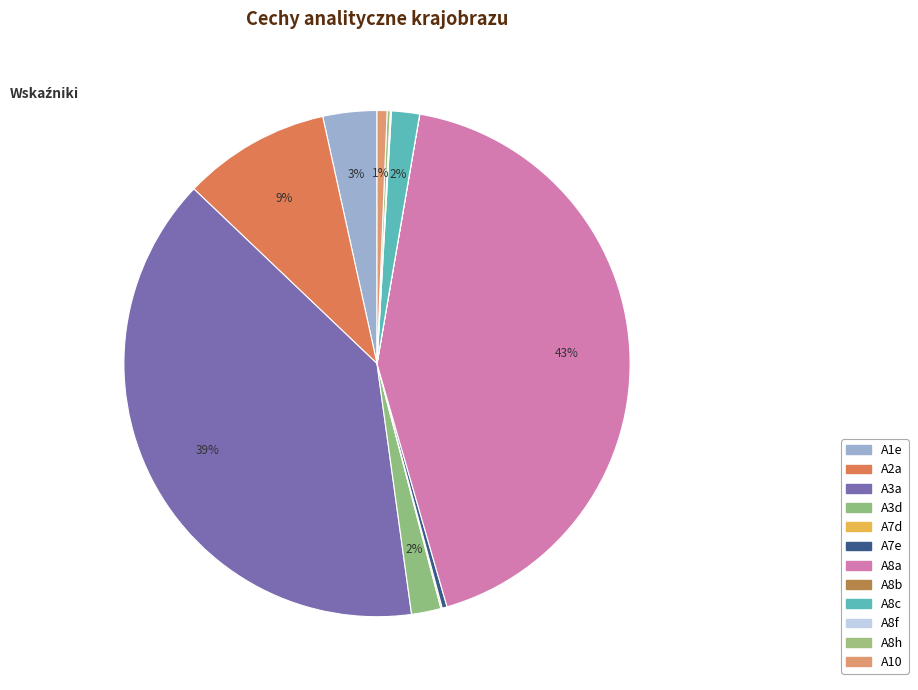

True or false: A8a accounts for 33% of the total.

False